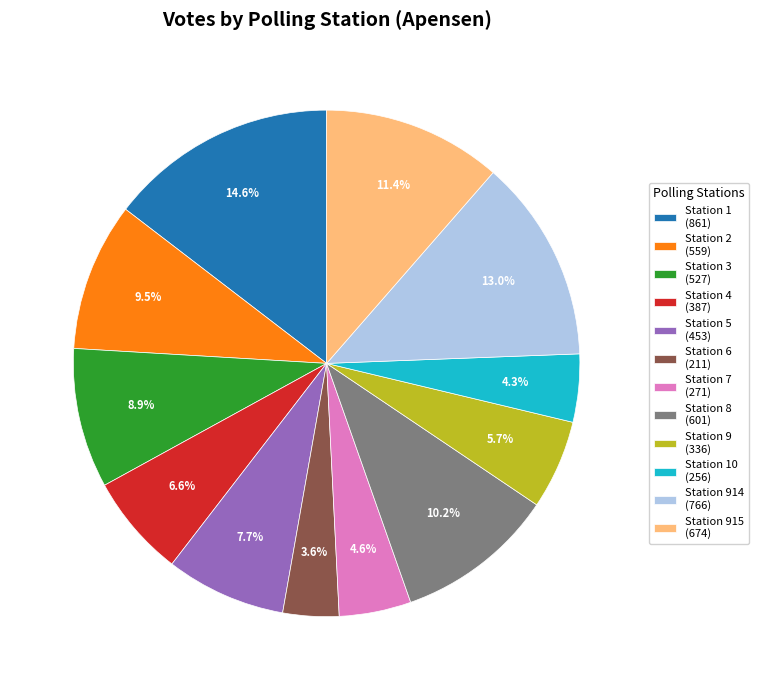

How much of the chart is everything except Station 10 (256)?

95.7%